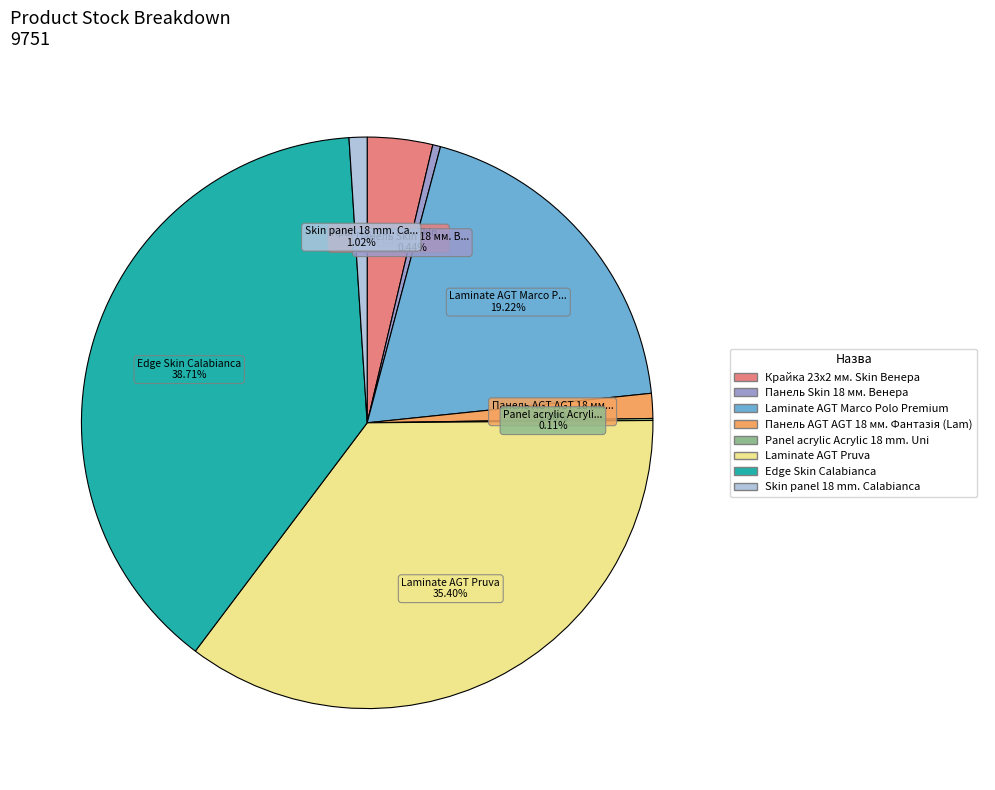

To the nearest percent, what is the difference between the largest and smallest slice percentages?

39%